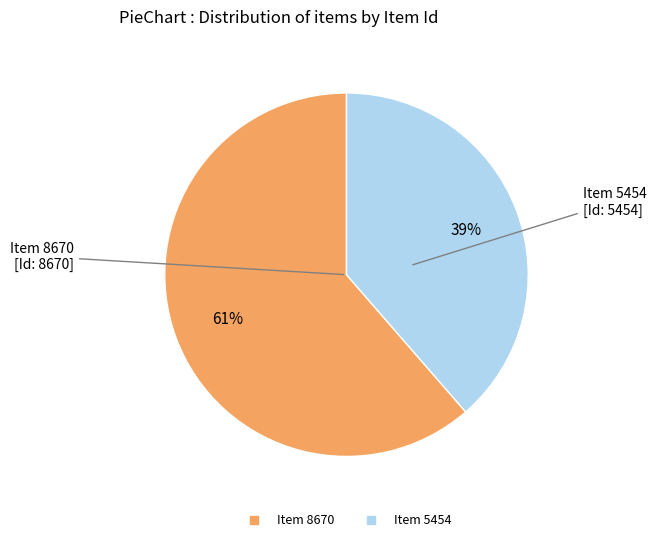

Count the number of slices in the pie.

2